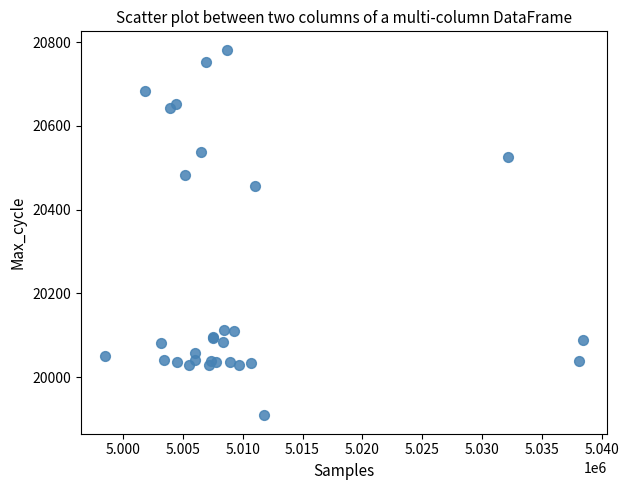

What Y value in the scatter plot is closest to 20345?

20457